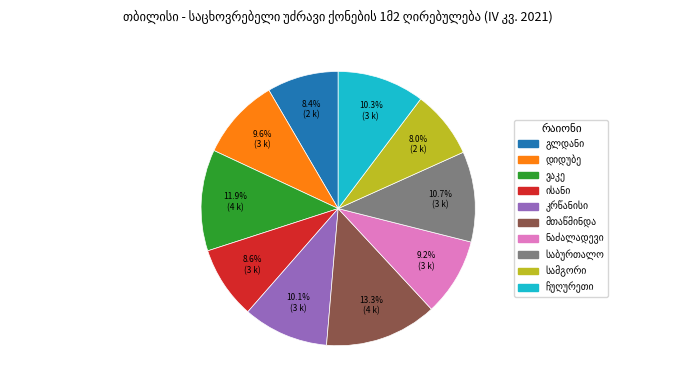

Is there a majority slice in this chart?

No